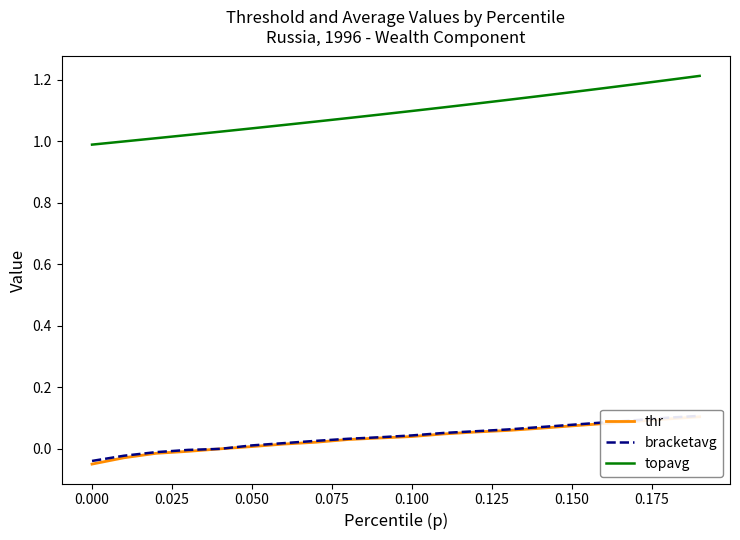

How many data points in bracketavg are above 0?

15